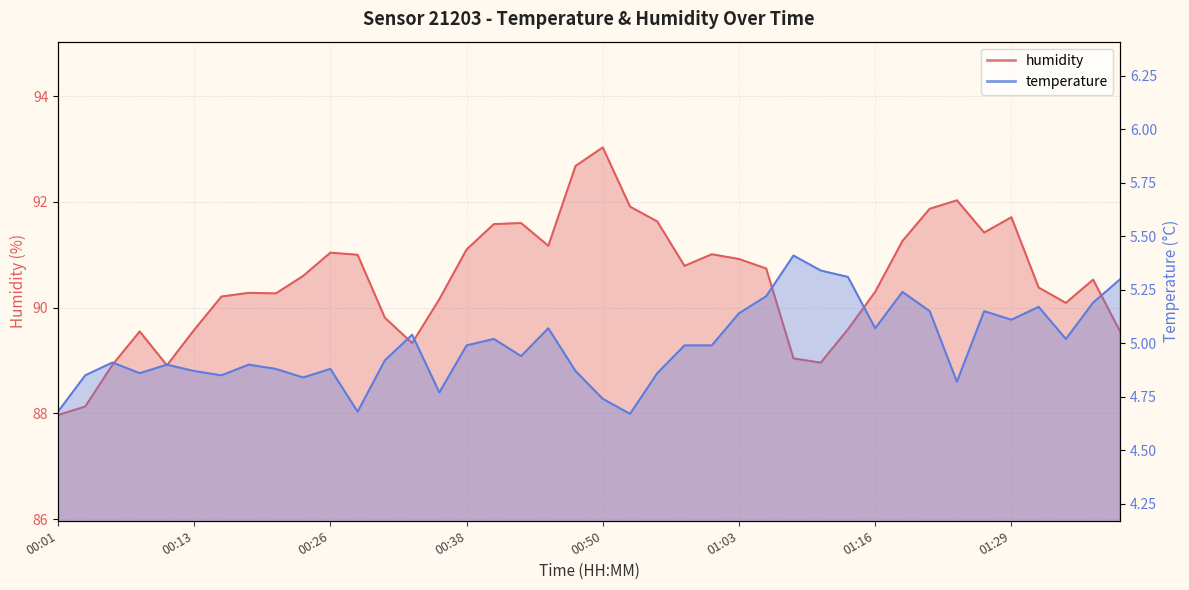

What is the value of the temperature point at the 6th from the left?

4.9